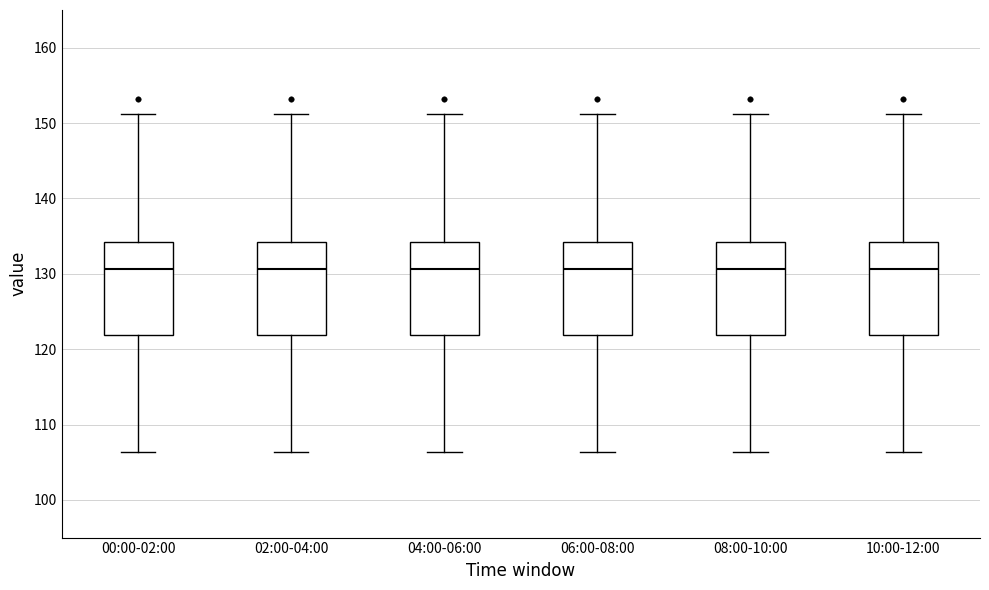

Reading left to right, transcribe this box plot: for each box, give where its median line is, the range the box spans, and where its two whiskers end, as read against the y-axis. The values are not printed on the chart, so give them approximately, as read against the axis.

00:00-02:00: median 131, box 122 to 134, whiskers 106 to 151
02:00-04:00: median 131, box 122 to 134, whiskers 106 to 151
04:00-06:00: median 131, box 122 to 134, whiskers 106 to 151
06:00-08:00: median 131, box 122 to 134, whiskers 106 to 151
08:00-10:00: median 131, box 122 to 134, whiskers 106 to 151
10:00-12:00: median 131, box 122 to 134, whiskers 106 to 151